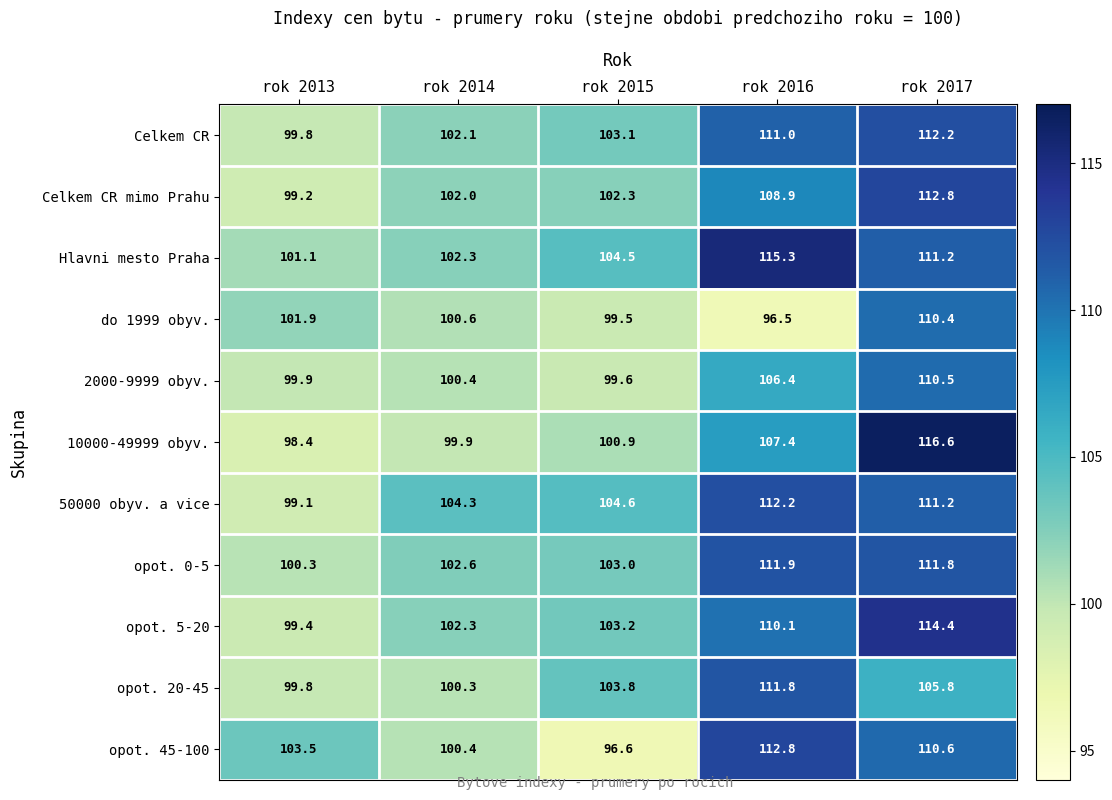

What is the average value of the Celkem CR mimo Prahu series?

105.0